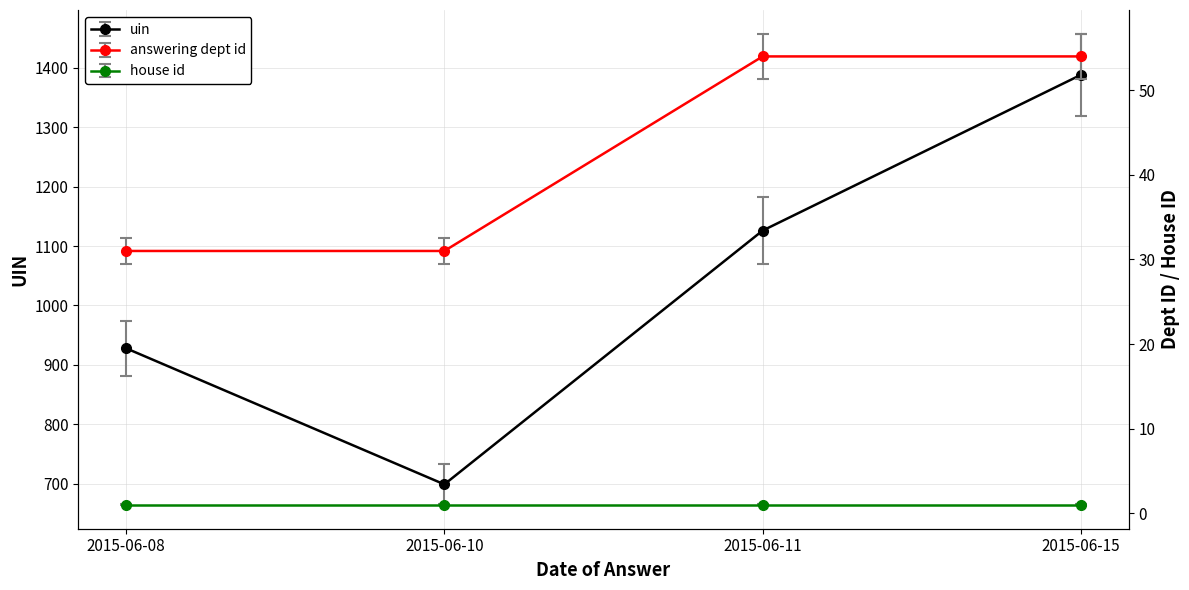

What is the sum of all uin values?

4141